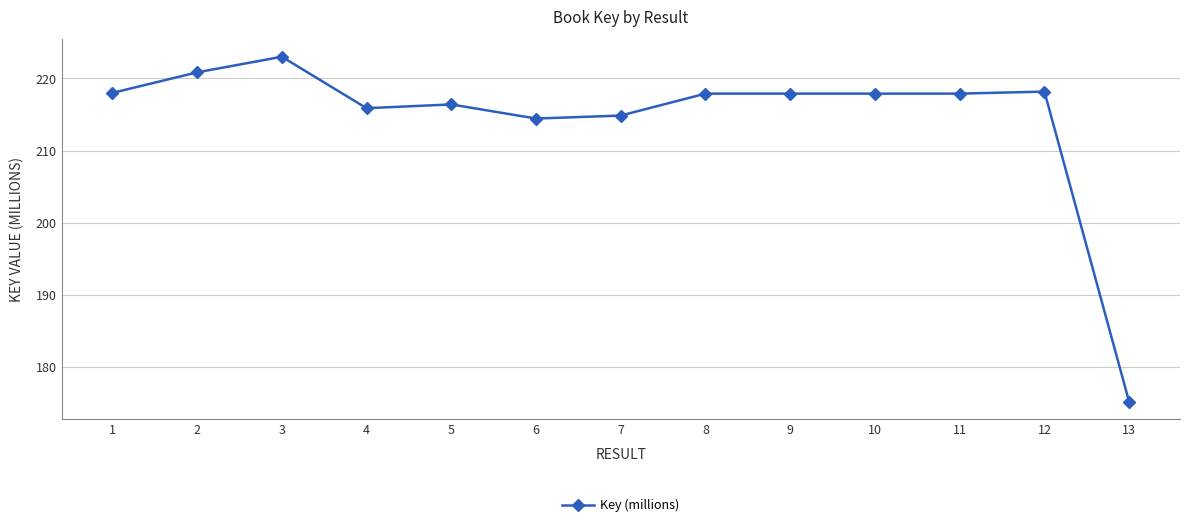

How many data points does each series have?

13